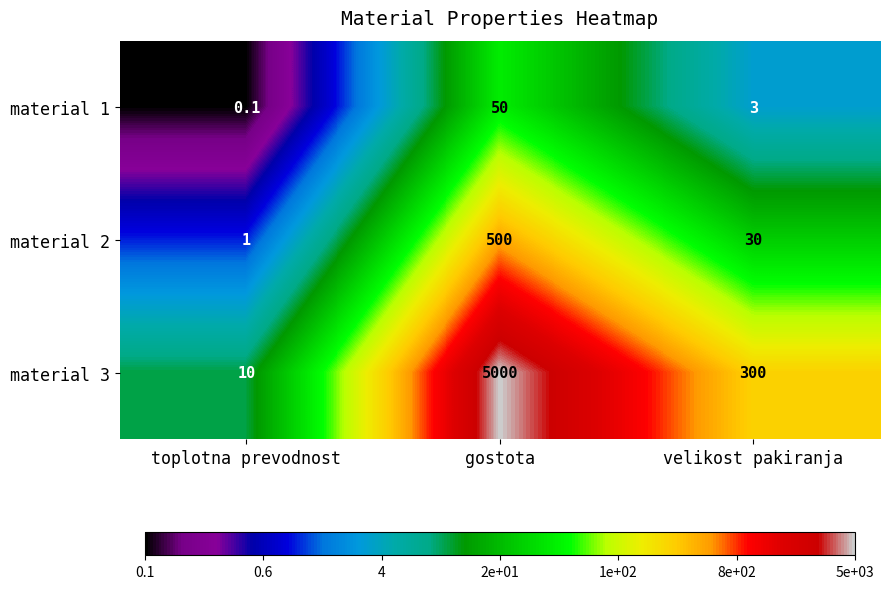

Which category has the highest value across all series?

gostota